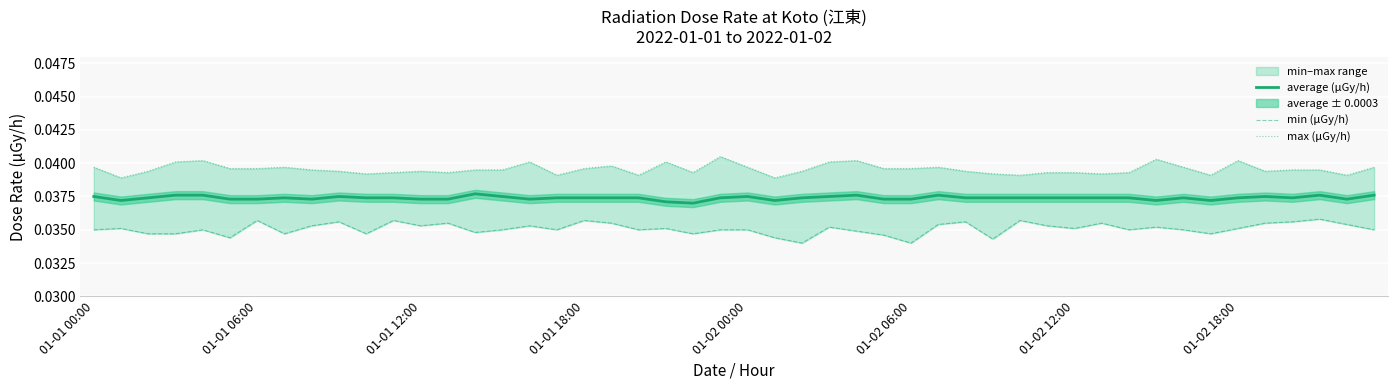

How many lines are shown in the chart?

3